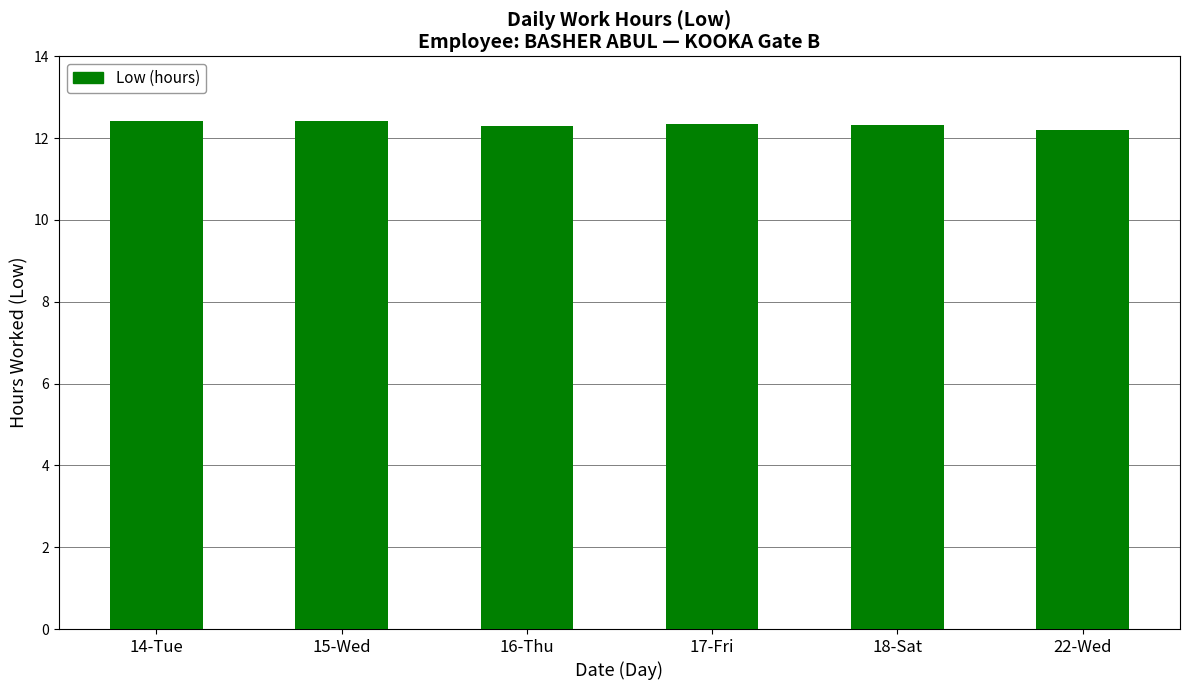

True or false: the data shows 12.4 at 14-Tue.

True